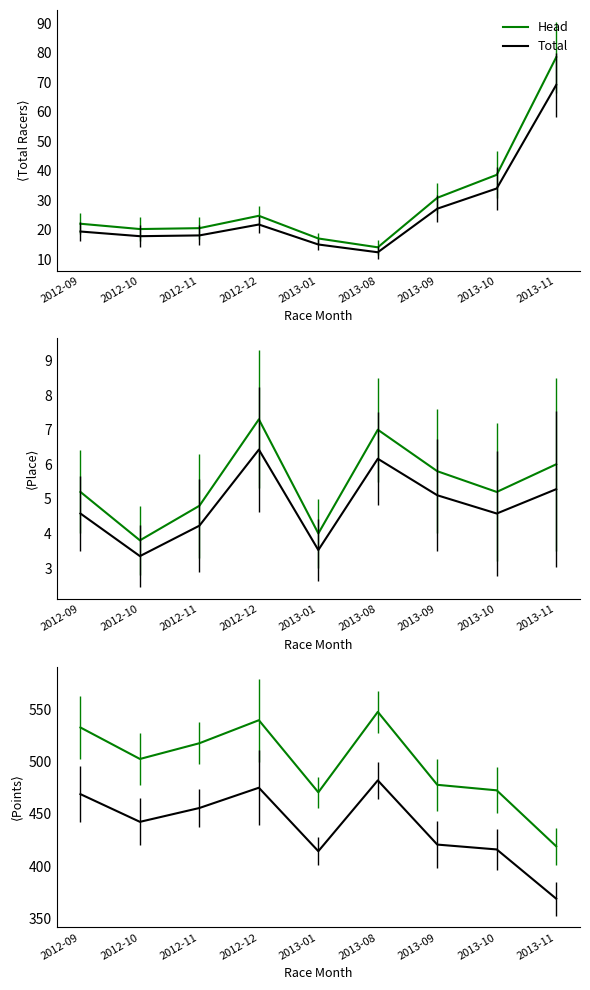

What is the total value across all series at 2013-08?

1030.2